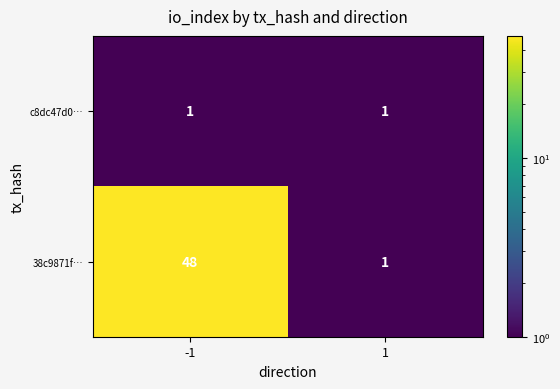

The value of 38c9871f… at -1 is 84. True or false?

False